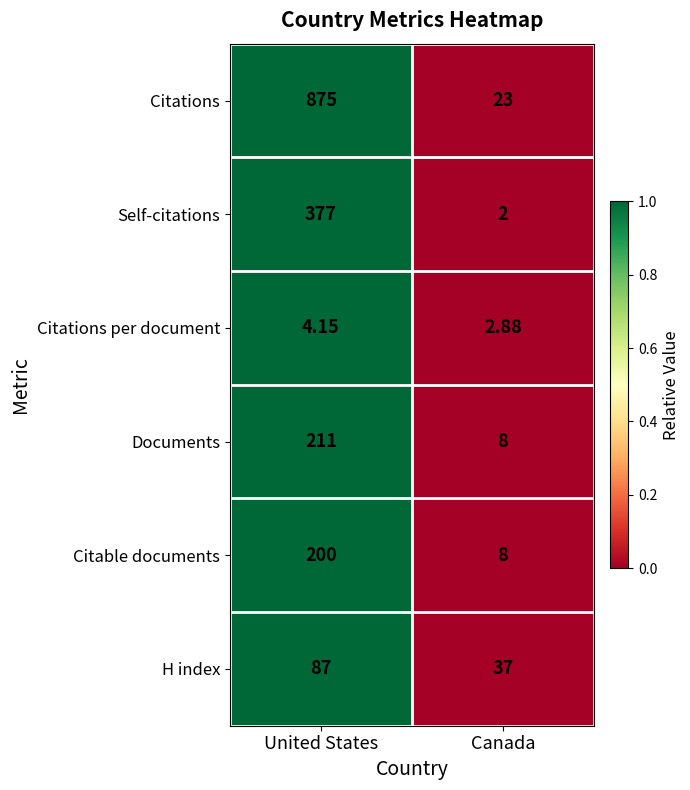

How many data points in Citations are less than 875?

1